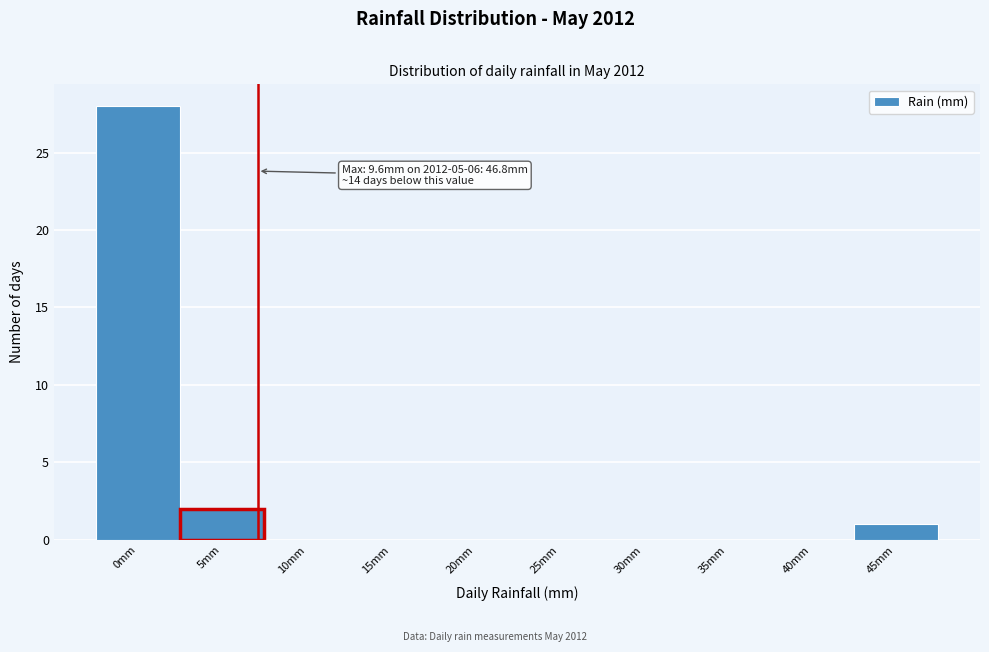

Reading right to left, what are all the values shown in this chart?

45mm=1	40mm=0	35mm=0	30mm=0	25mm=0	20mm=0	15mm=0	10mm=0	5mm=2	0mm=28